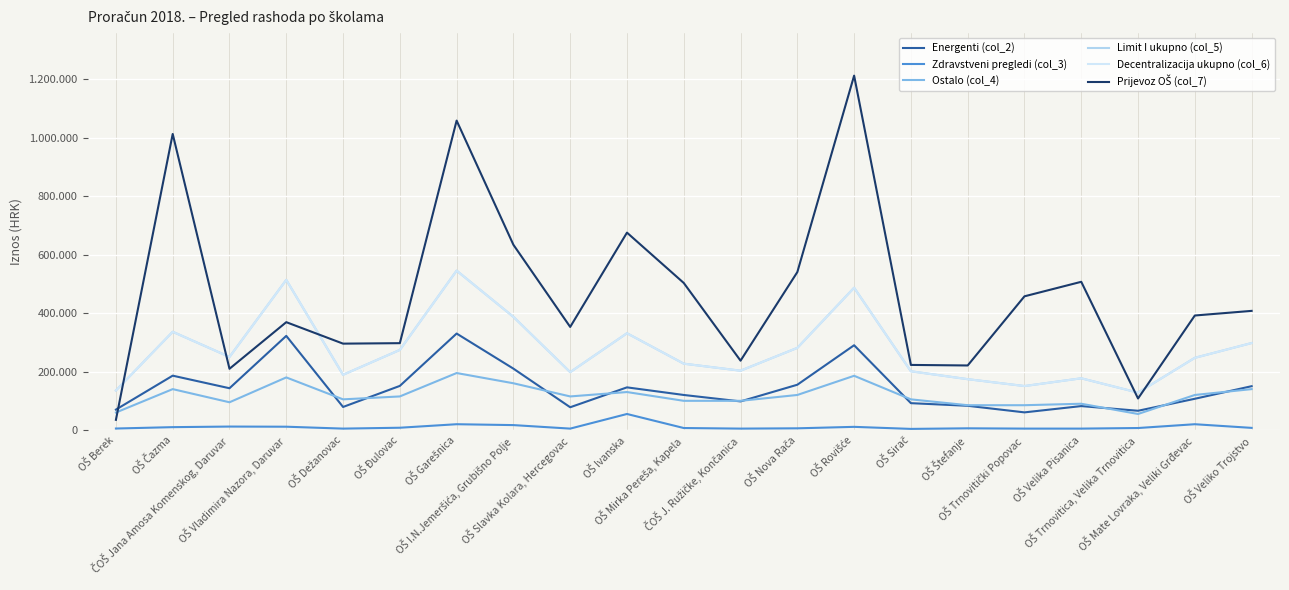

What is the total value across all series at OŠ Sirač?

825720